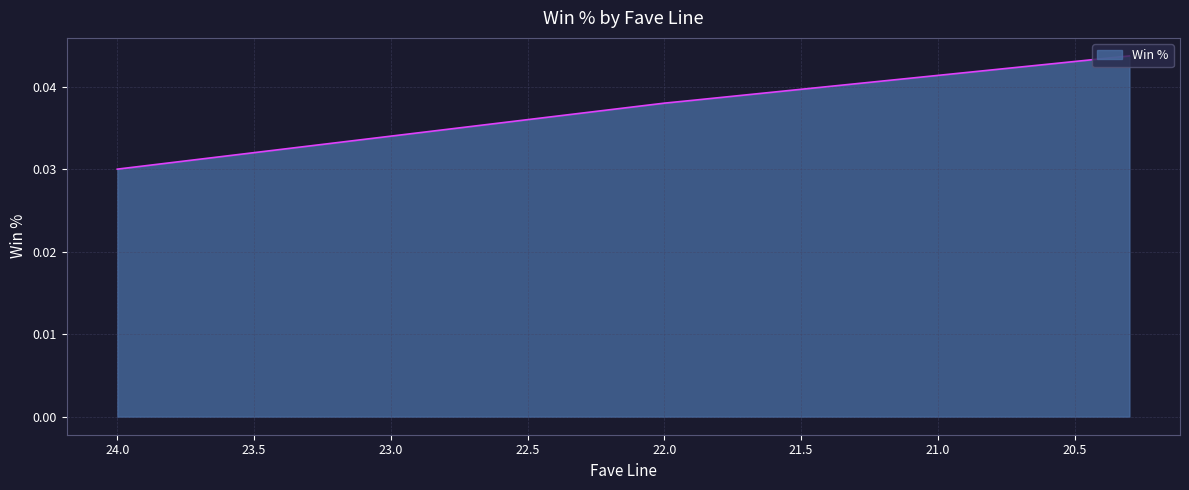

At which category does the chart reach its peak across all series?

20.3